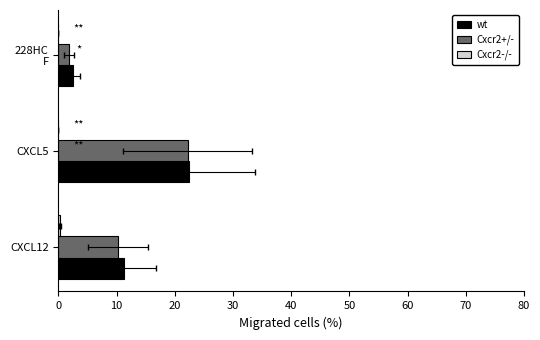

The wt series shows 6.7 at CXCL12. True or false?

False